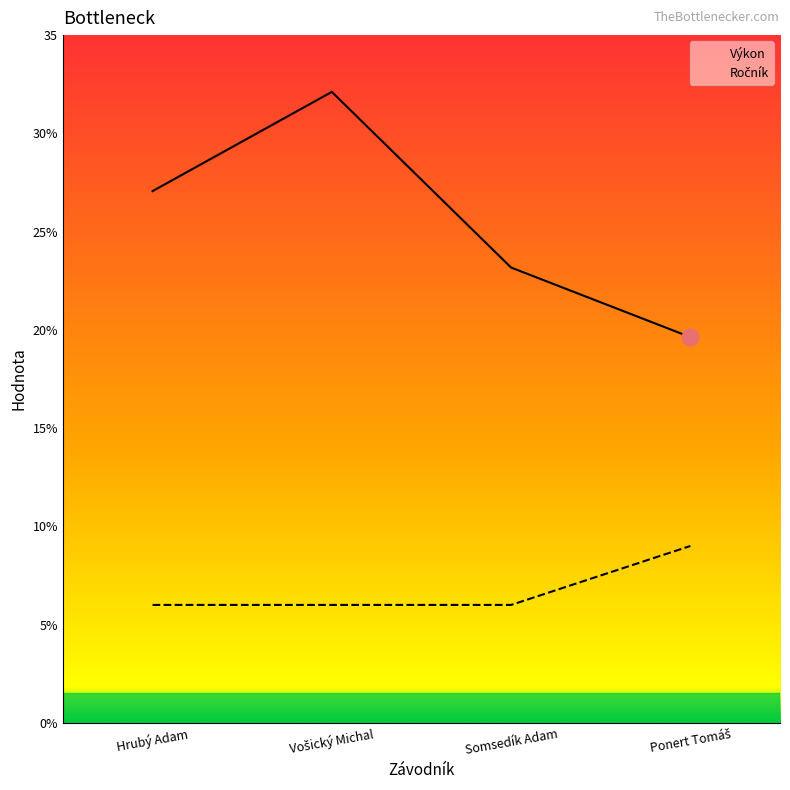

Which series has the widest spread of values?

Výkon